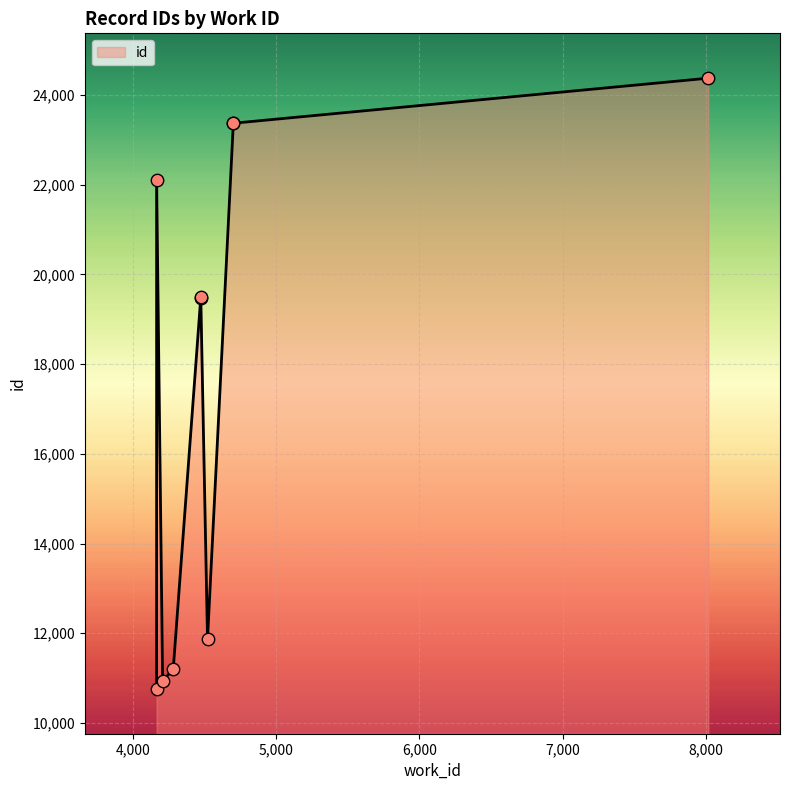

Between 4167 and 4475, which is larger?

4475